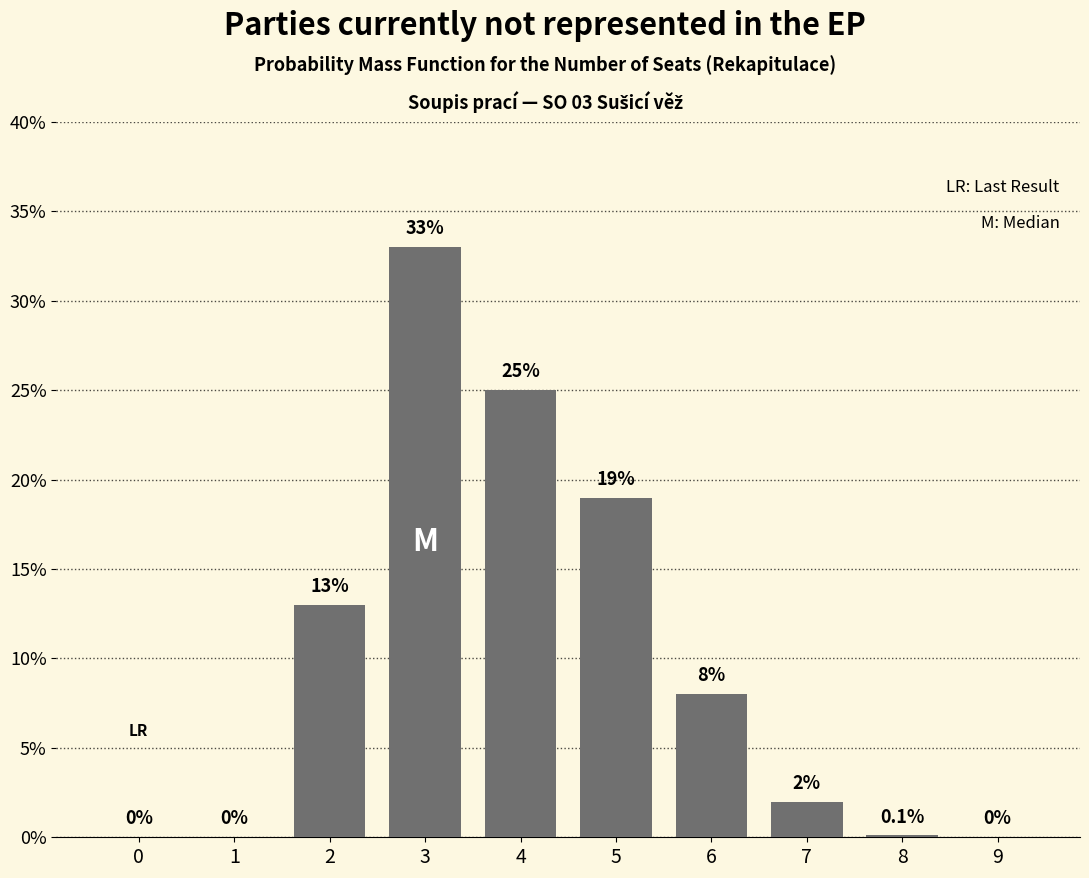

Between 1 and 3, which is larger?

3